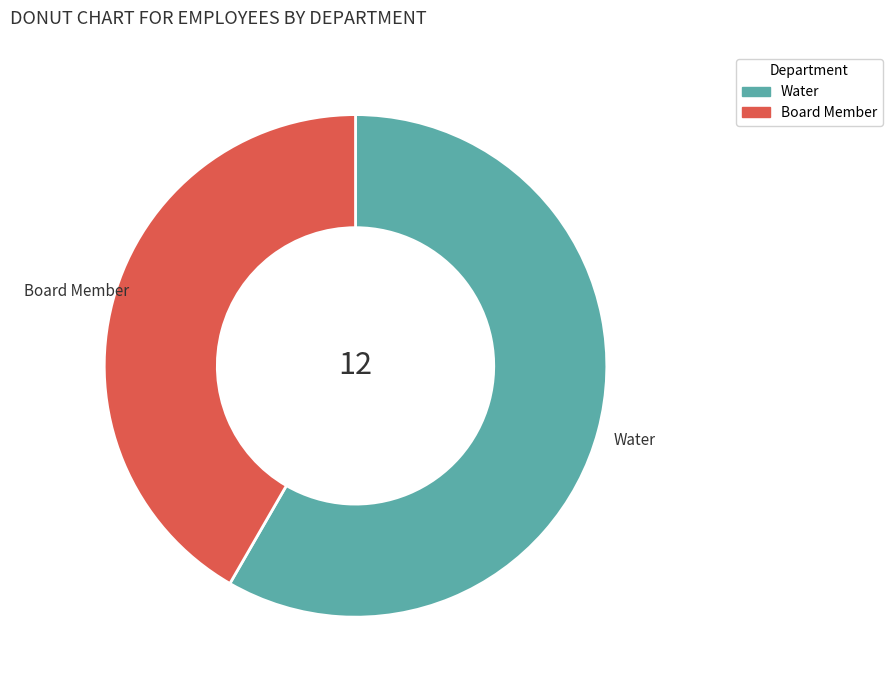

Combined, do Water and Board Member account for over 50%?

Yes